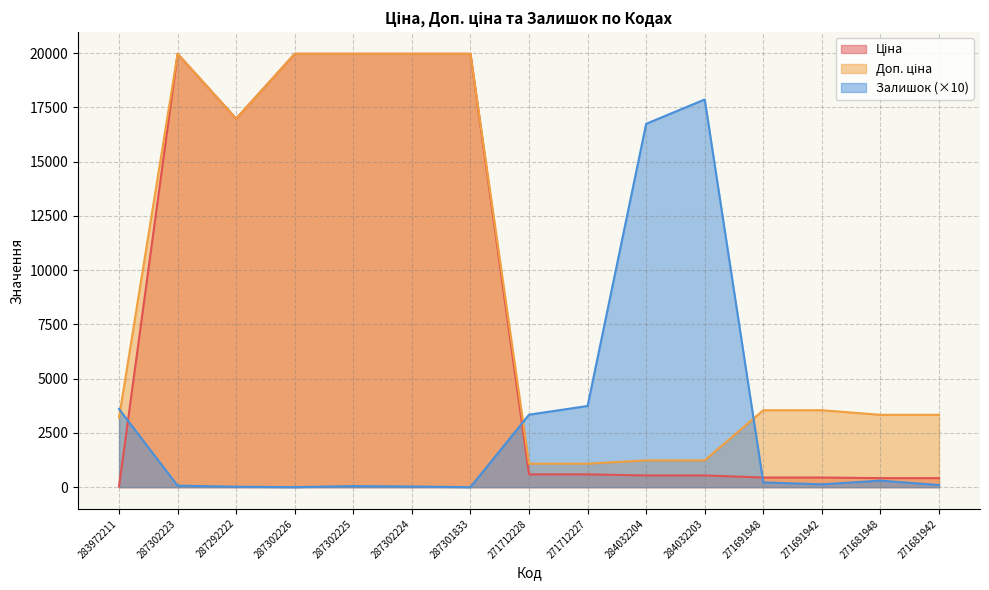

Between 271691948 and 284032204, which is larger?

284032204